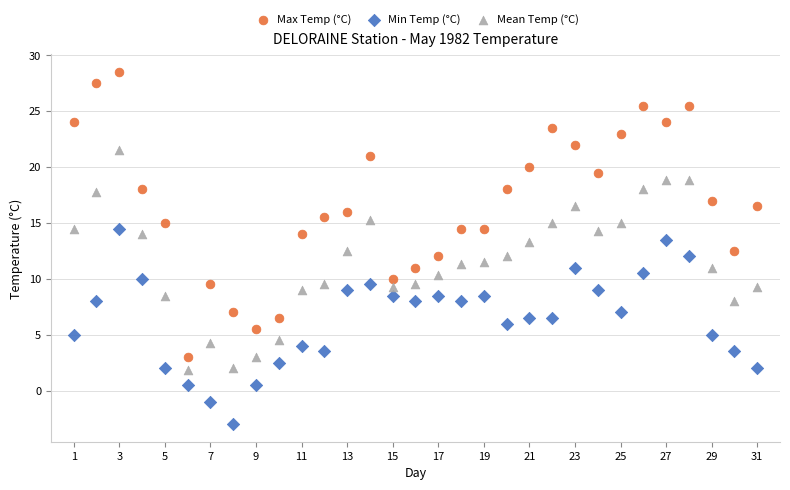

What are all the series names shown in the legend?

Max Temp (°C), Min Temp (°C), Mean Temp (°C)